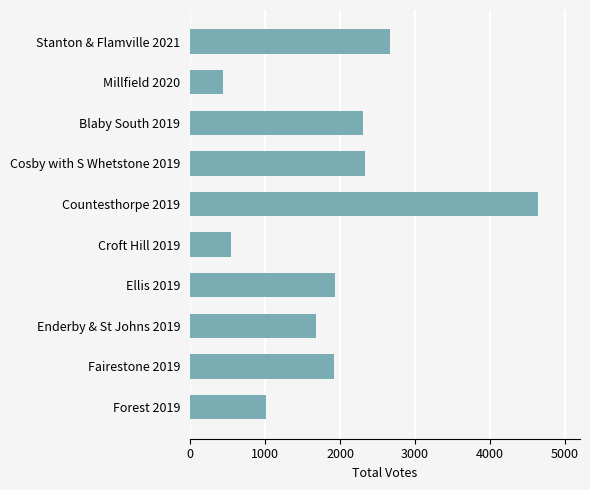

What is the maximum value shown in the chart?

4642